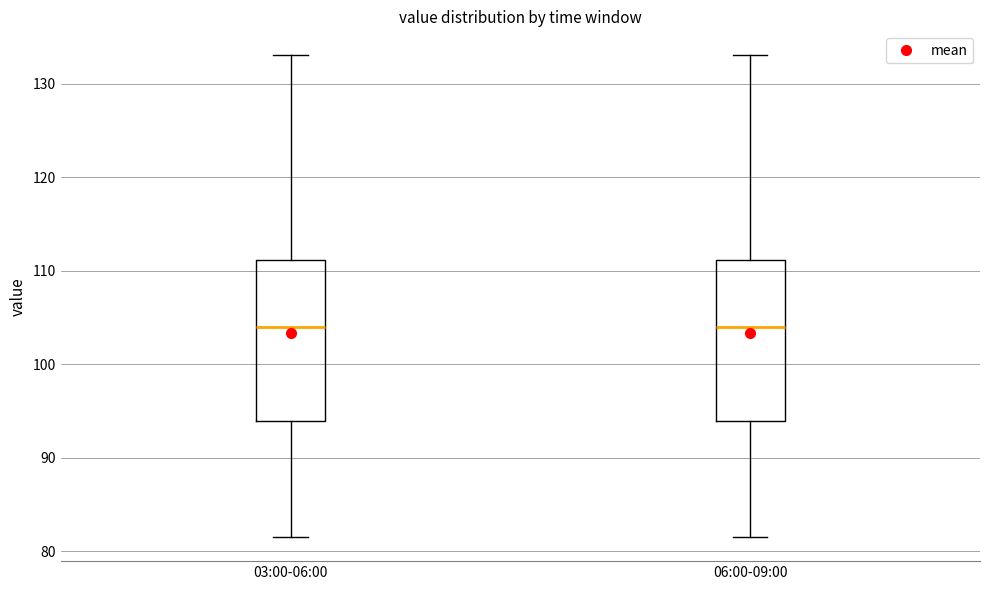

Reading left to right, read every box against the y-axis: the position of its median line, the range the box covers, and the ends of its whiskers. The values are not printed on the chart, so give them approximately, as read against the axis.

03:00-06:00: median 104, box 94 to 111, whiskers 82 to 133
06:00-09:00: median 104, box 94 to 111, whiskers 82 to 133